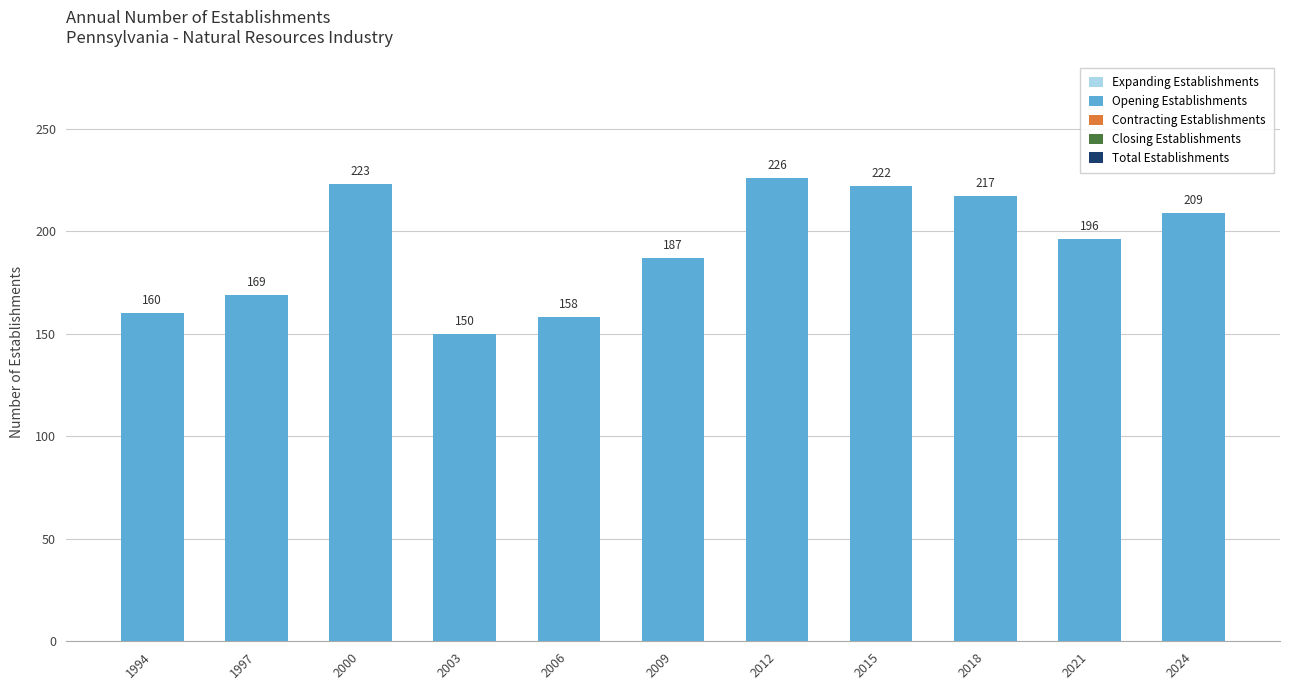

Reading left to right, transcribe all the data shown in this chart.

160	169	223	150	158	187	226	222	217	196	209